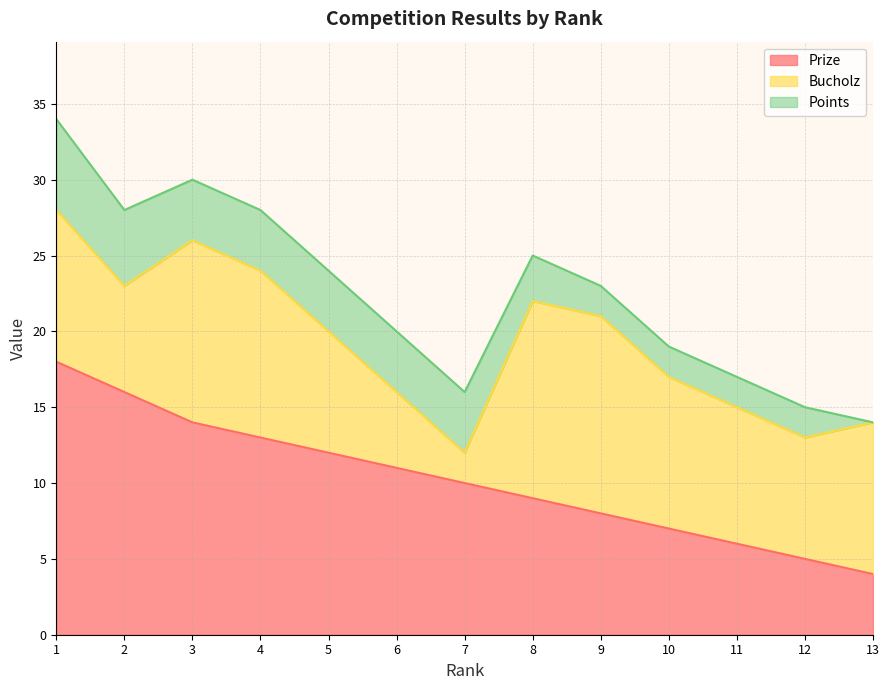

The Prize series shows 5 at 12. True or false?

True